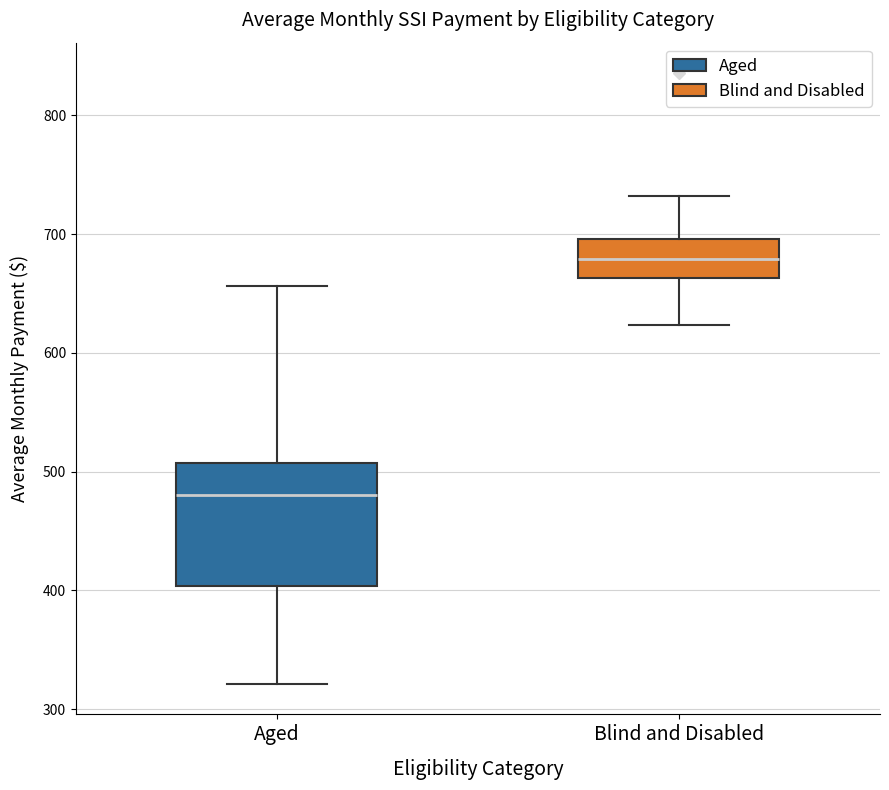

Where is the upper edge of the box for Aged on the y-axis? The values are not printed on the chart, so give them approximately, as read against the axis.

510